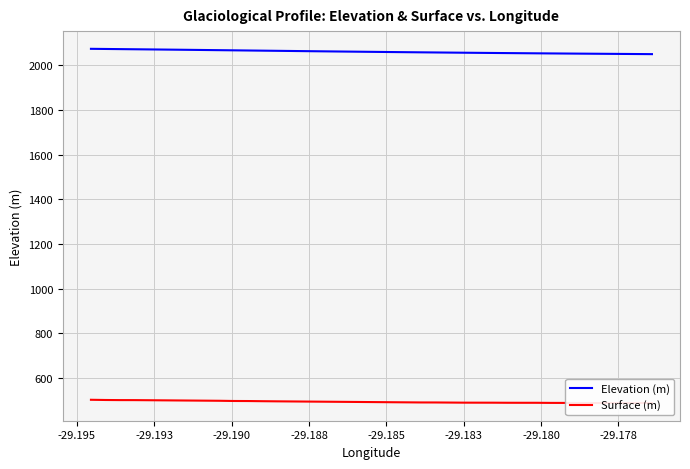

What is the value of the Surface (m) point at the 2nd from the left?

501.6